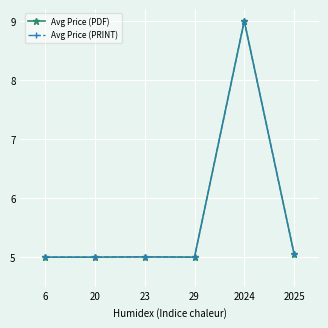

True or false: Avg Price (PDF) and Avg Price (PRINT) cross at least once.

False